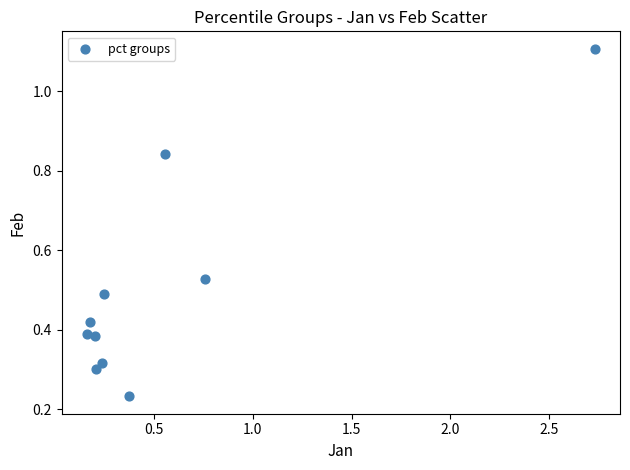

What is the range of X values (max minus min)?

2.6